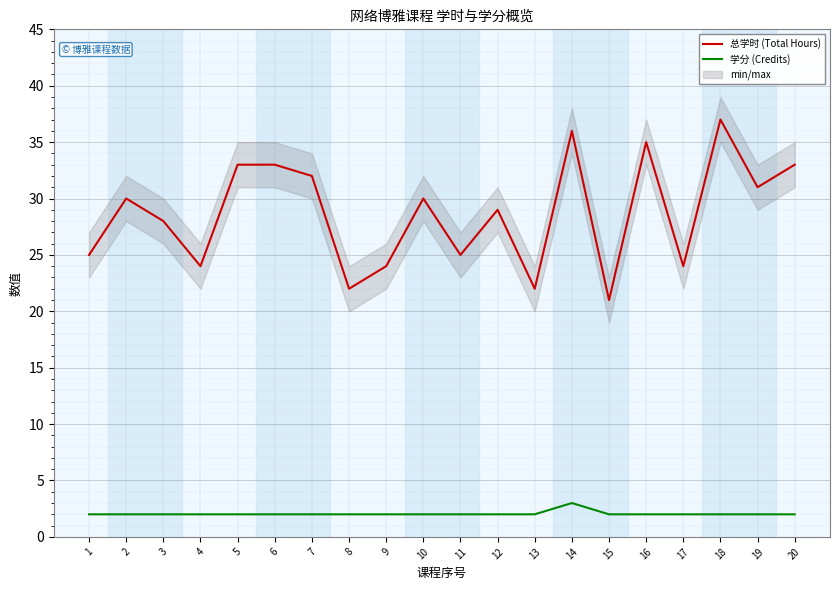

At which category is the sum across all series the highest?

14